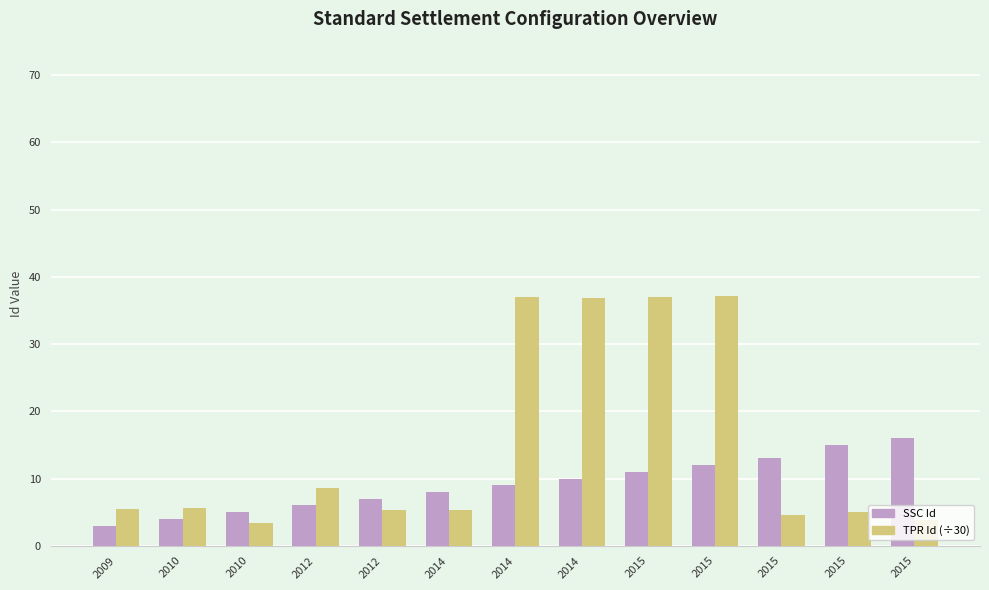

True or false: SSC Id has a value of 3.0 at 2009.

True